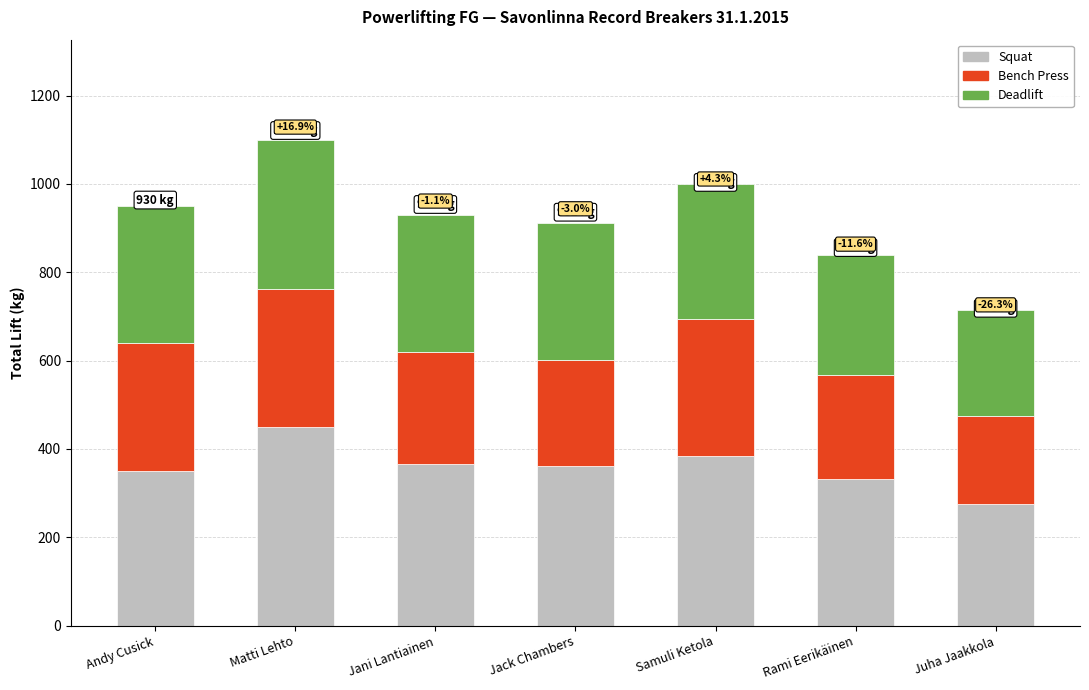

What is the sum of all Squat values?

2520.0